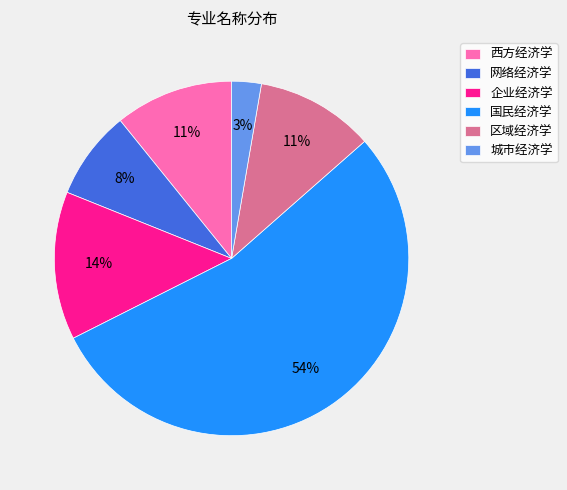

Do 企业经济学 and 城市经济学 together represent more than half of the pie?

No